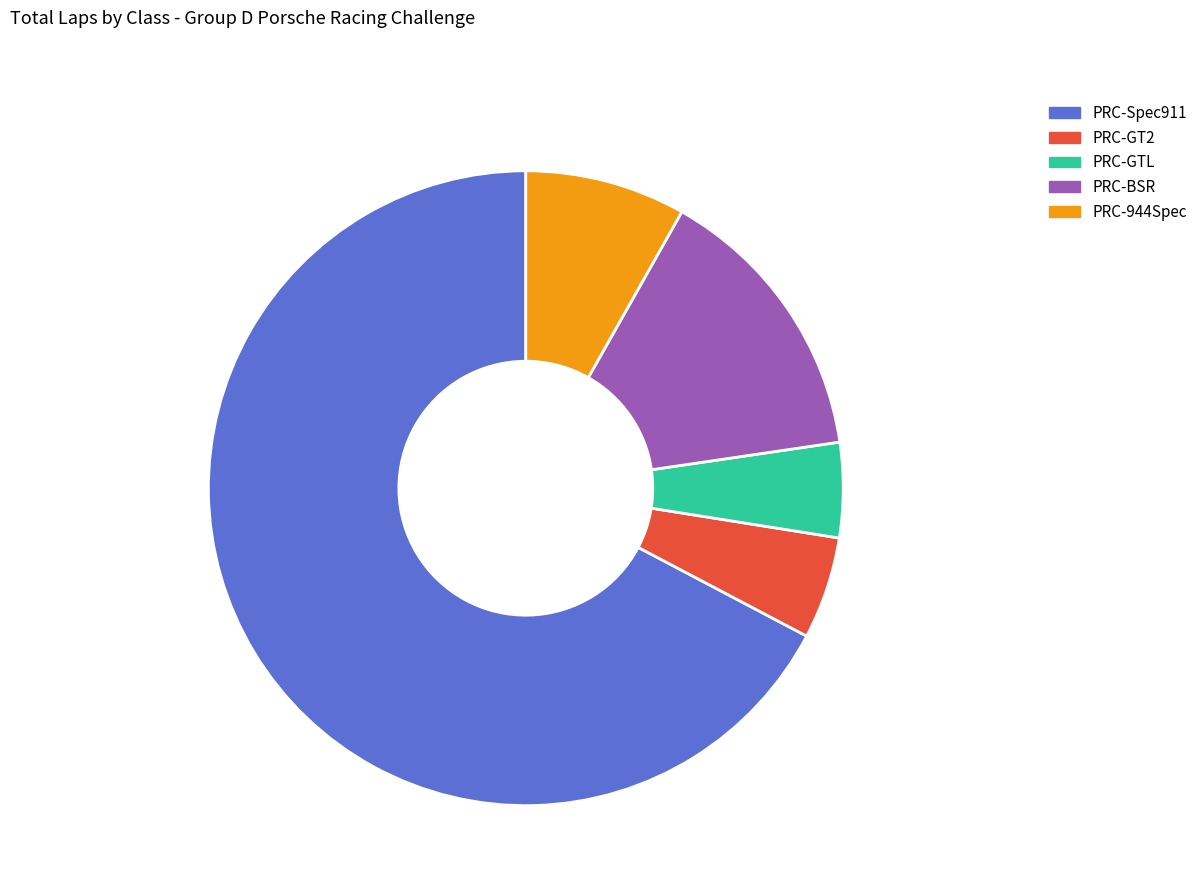

To the nearest percent, what portion does PRC-GTL represent?

5%